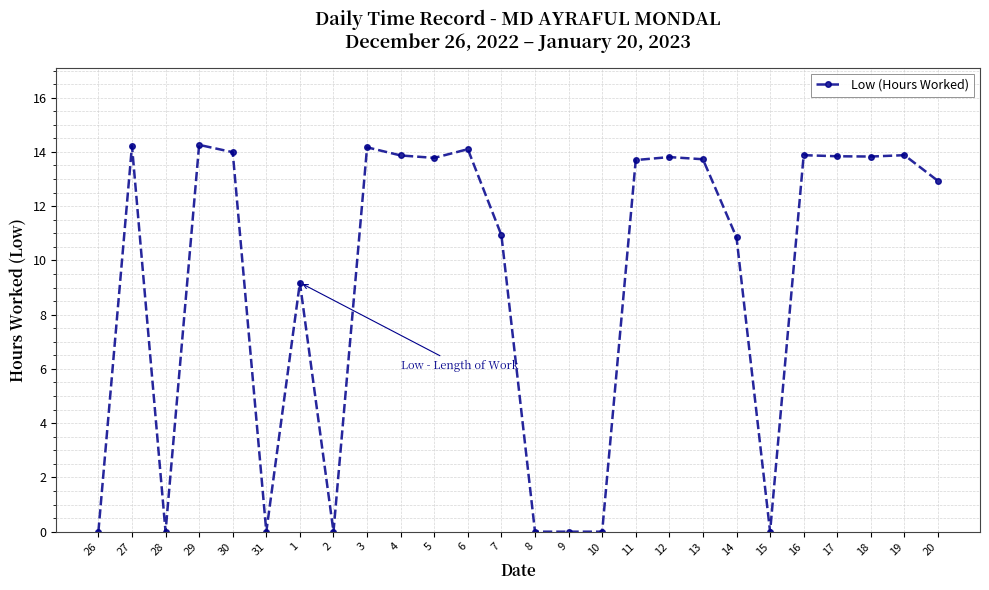

How many categories are shown in the chart?

26